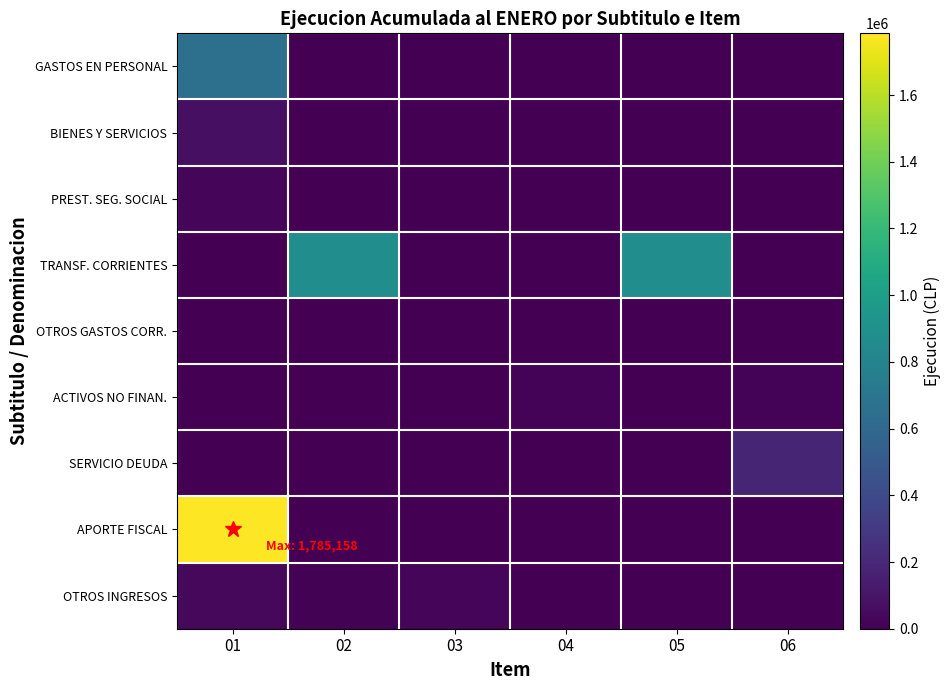

How many data points does each series have?

6